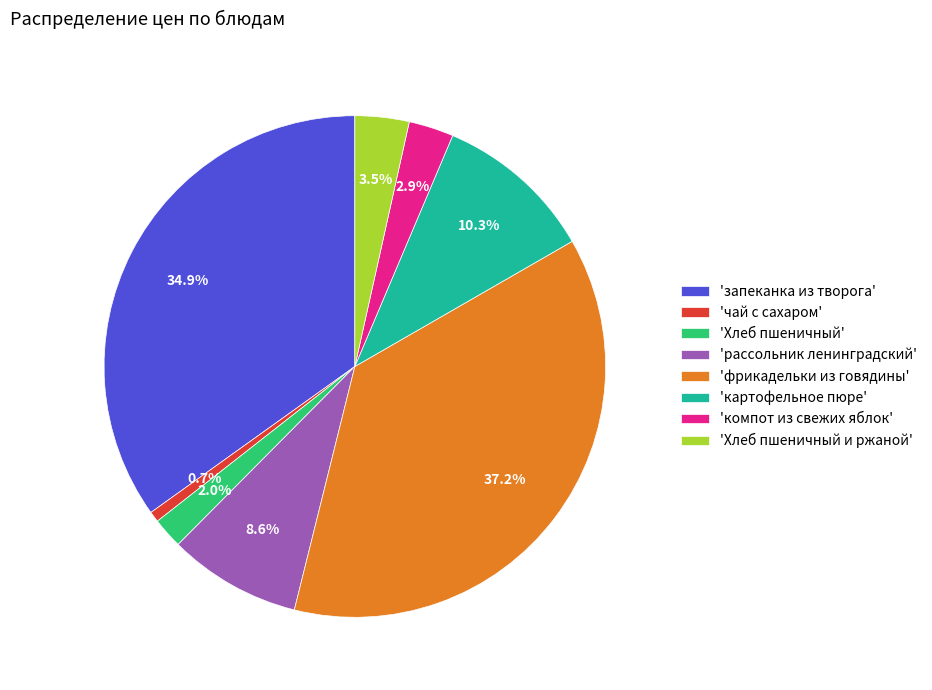

Which category has the biggest portion of the pie?

'фрикадельки из говядины'